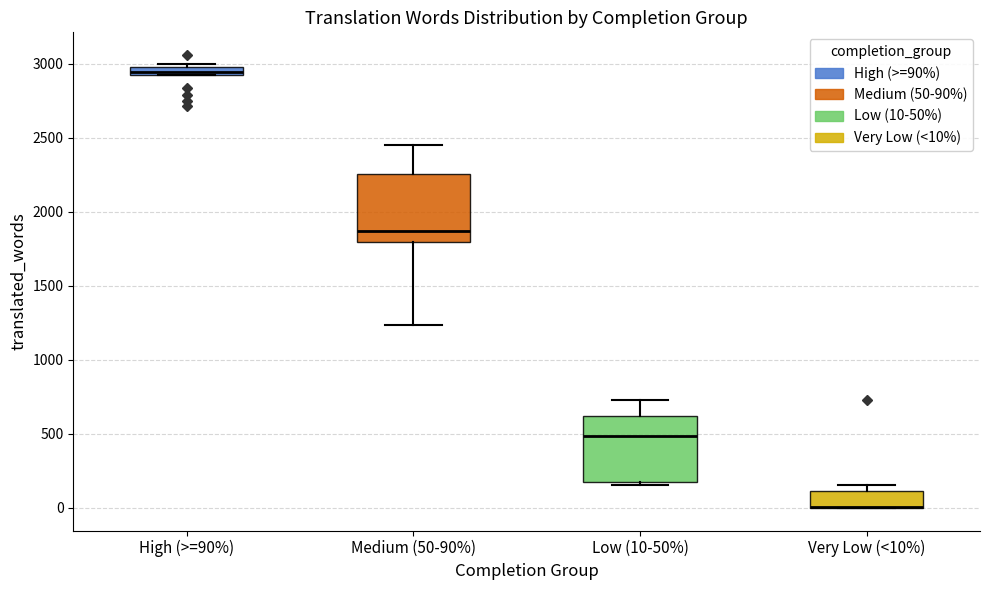

Where is the upper edge of the box for Very Low (<10%) on the y-axis? The values are not printed on the chart, so give them approximately, as read against the axis.

100